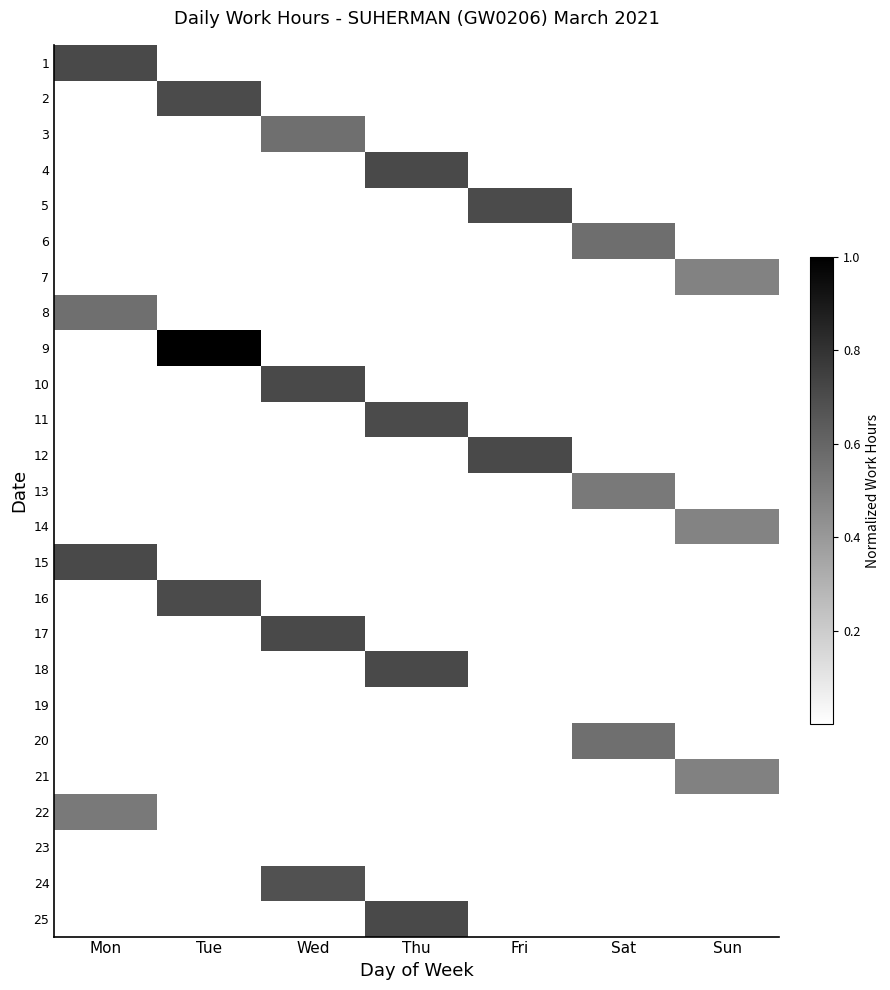

What is the difference between the highest and lowest values at Mon?

0.2